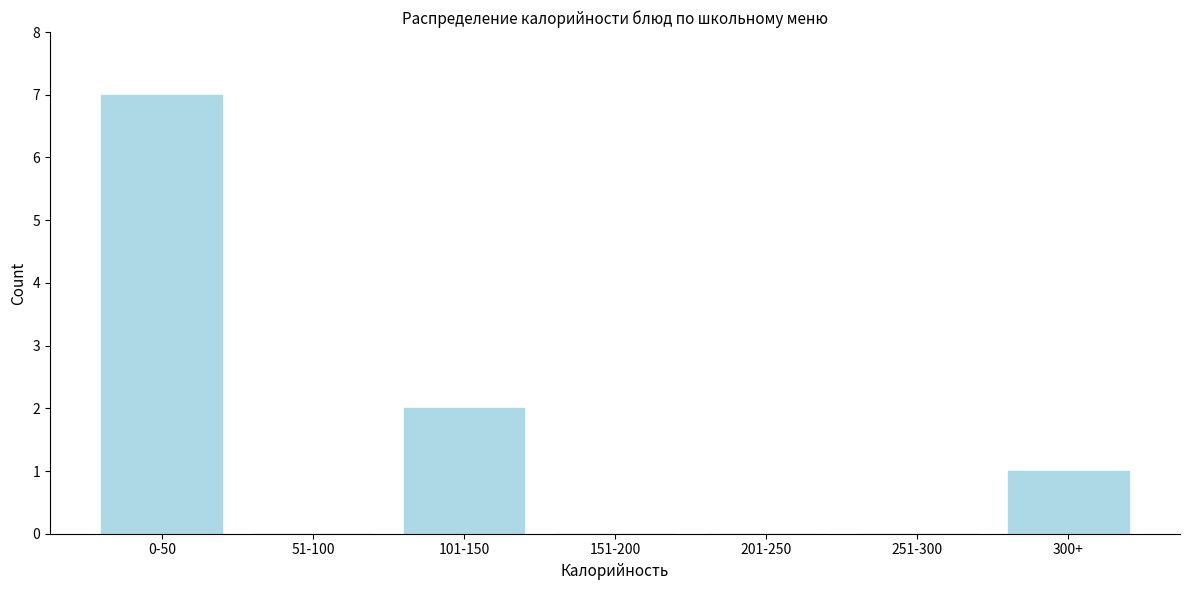

Reading left to right, what are all the values shown in this chart?

0-50=7	51-100=0	101-150=2	151-200=0	201-250=0	251-300=0	300+=1